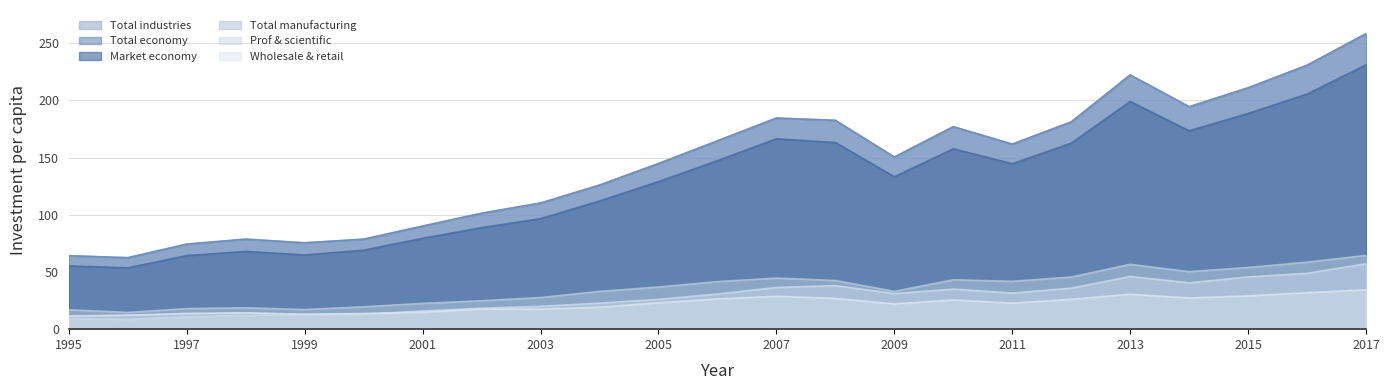

What is the minimum value shown in the chart?

8.6